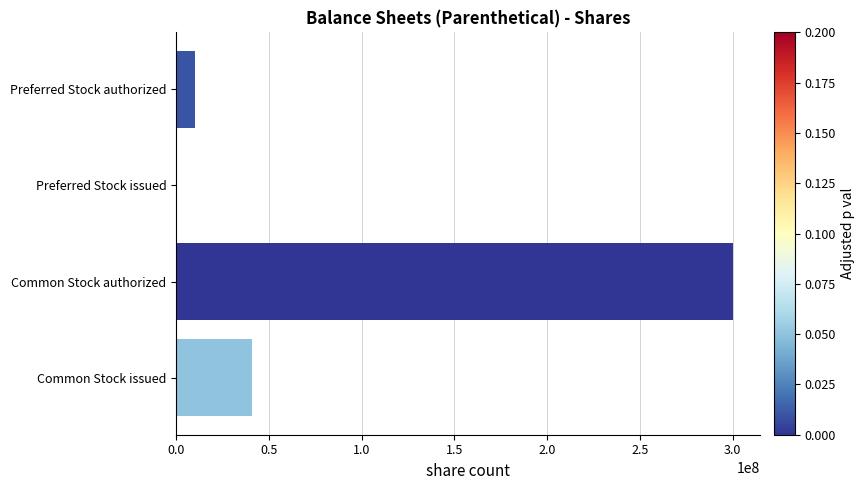

The value at Preferred Stock issued is 167467072. True or false?

False